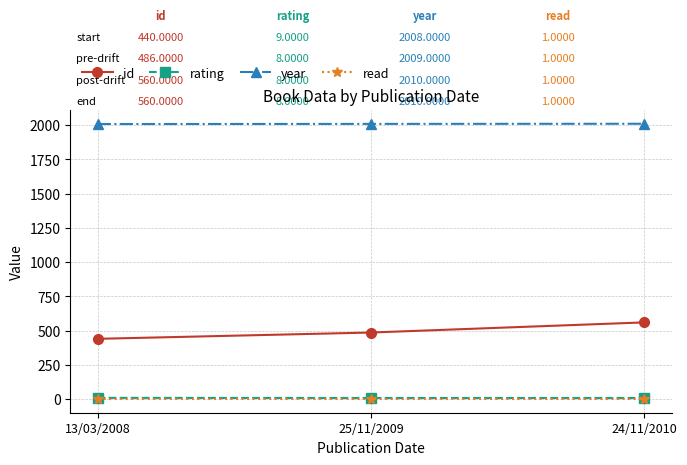

What is the value of the id point at the 1st from the left?

440